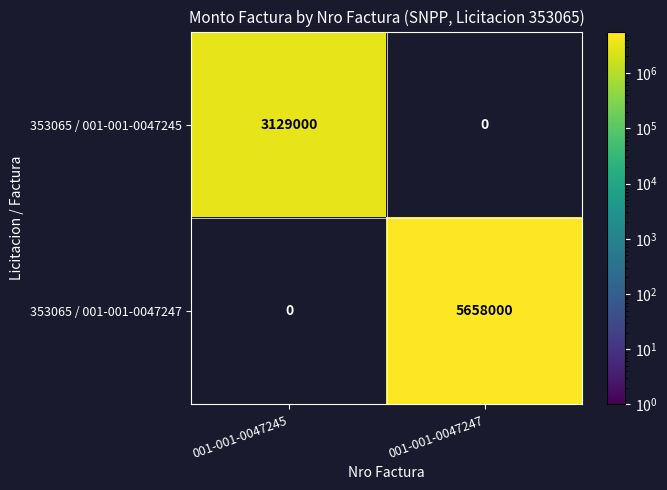

What is the sum of the 353065 / 001-001-0047247 values at 001-001-0047245 and 001-001-0047247?

5658000